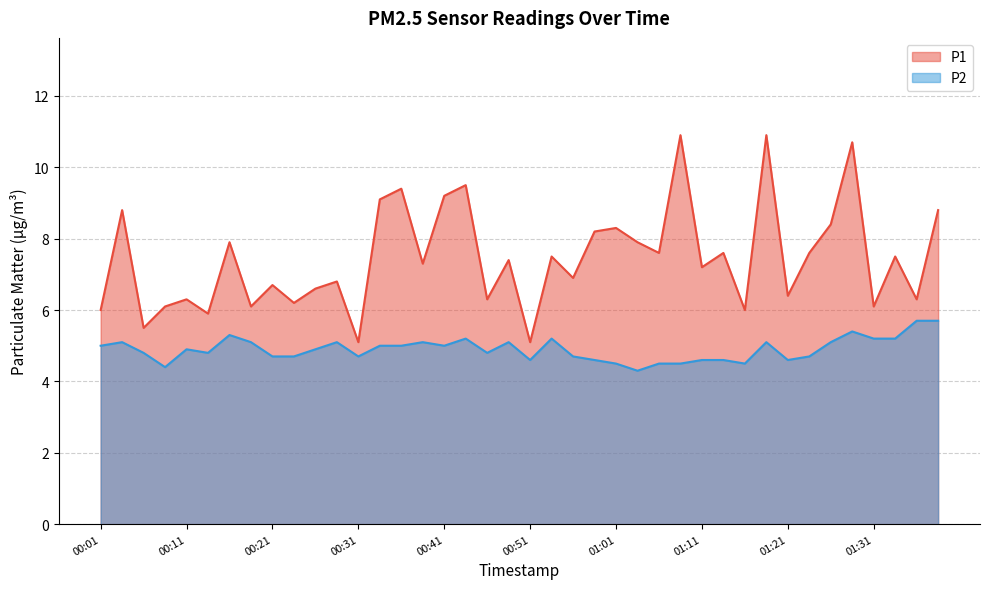

At how many categories does at least one series exceed 5?

40